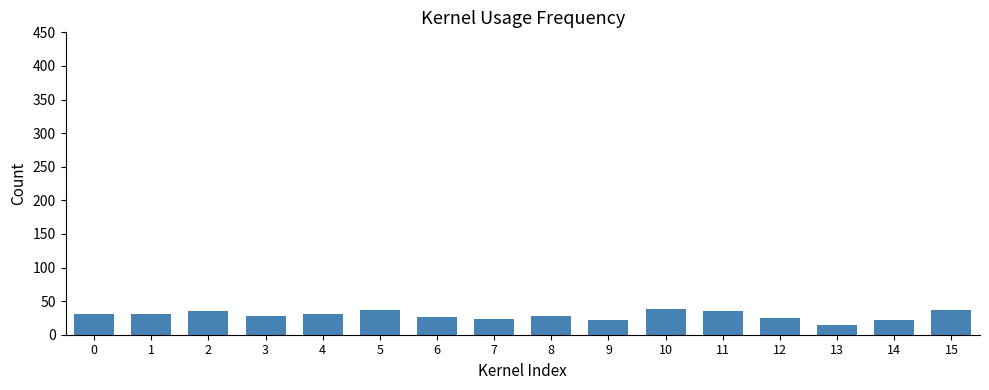

Count the number of values greater than 30.

8